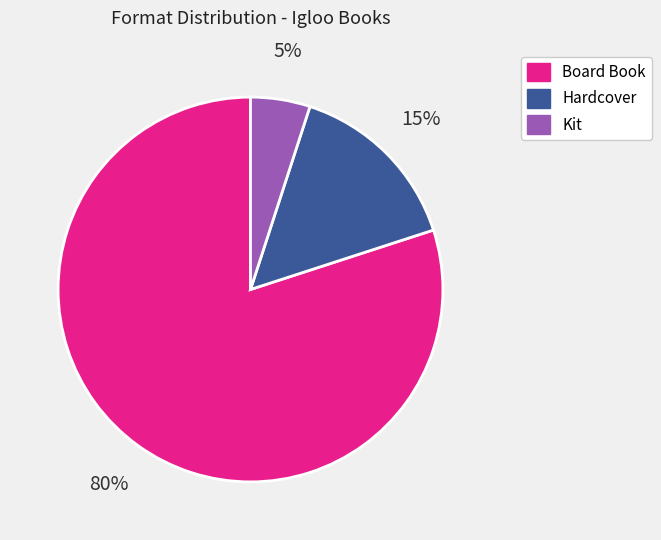

Combined, do Hardcover and Kit account for over 50%?

No